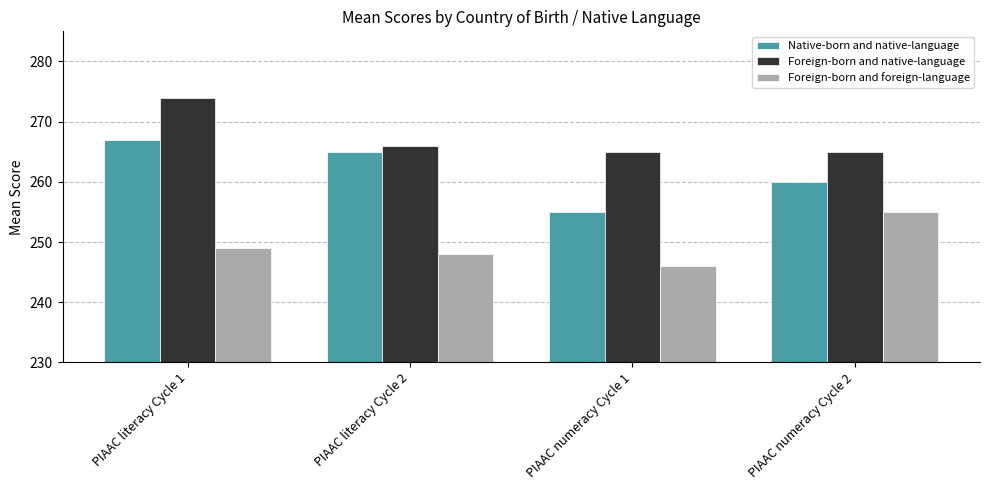

True or false: Foreign-born and foreign-language has a value of 333 at PIAAC numeracy Cycle 2.

False